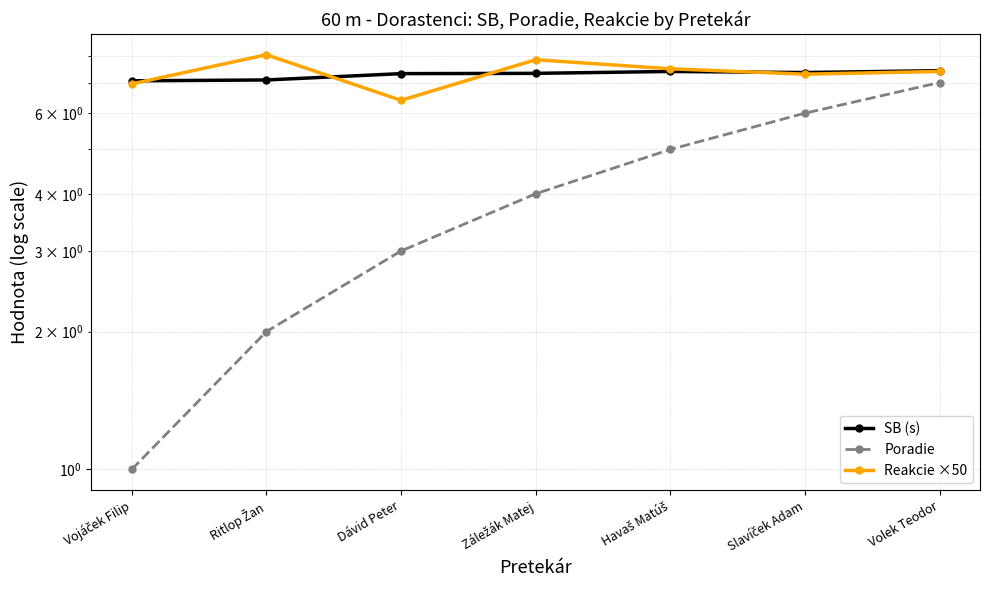

Reading right to left, list all the values displayed in this chart.

SB (s): 7.4	7.4	7.4	7.3	7.3	7.1	7.1
Poradie: 7.0	6.0	5.0	4.0	3.0	2.0	1.0
Reakcie ×50: 7.4	7.3	7.5	7.8	6.4	8.1	7.0